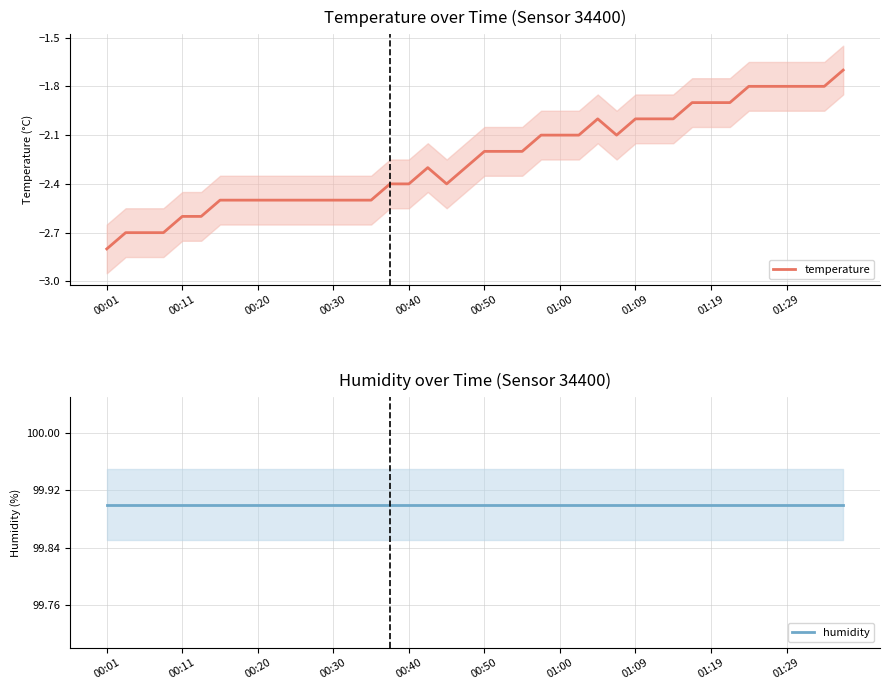

What position from the left is 18?

19